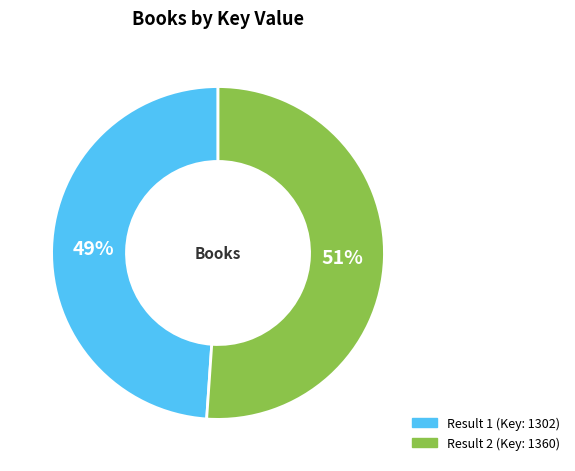

How many segments does this pie chart have?

2